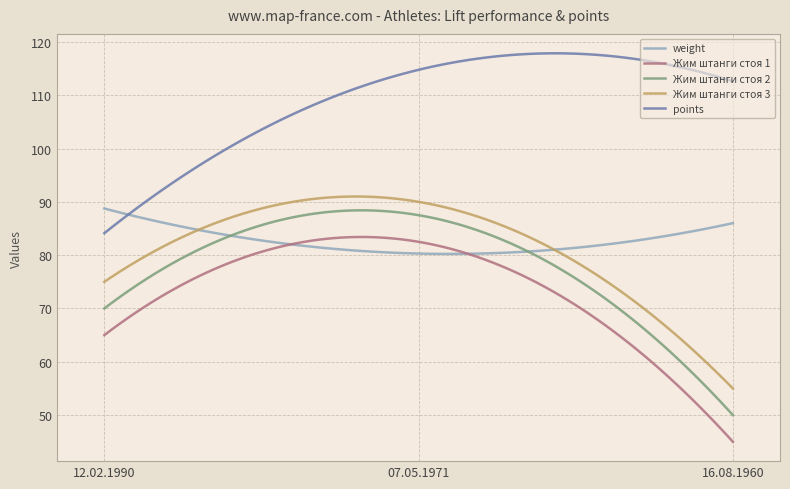

What is the difference between the maximum and minimum values in the Жим штанги стоя 1 series?

38.4